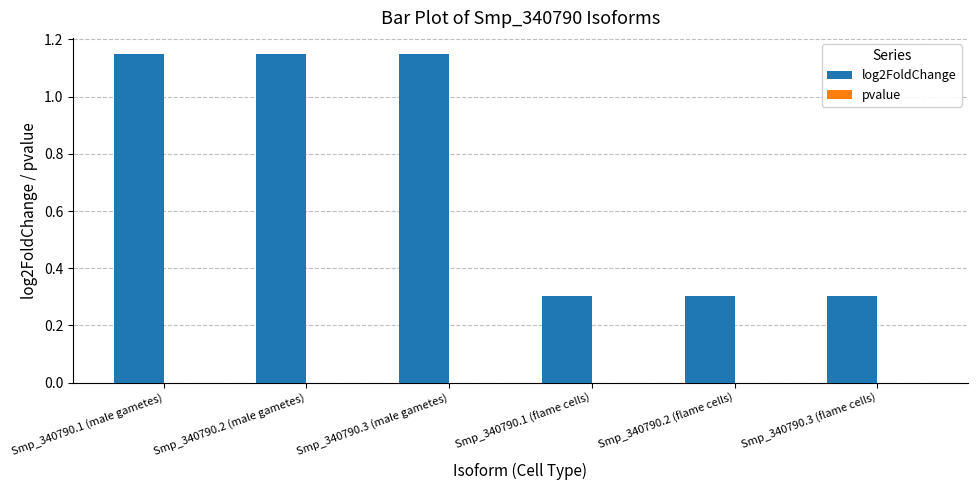

Is it true that log2FoldChange equals 1.5 at Smp_340790.1 (male gametes)?

False